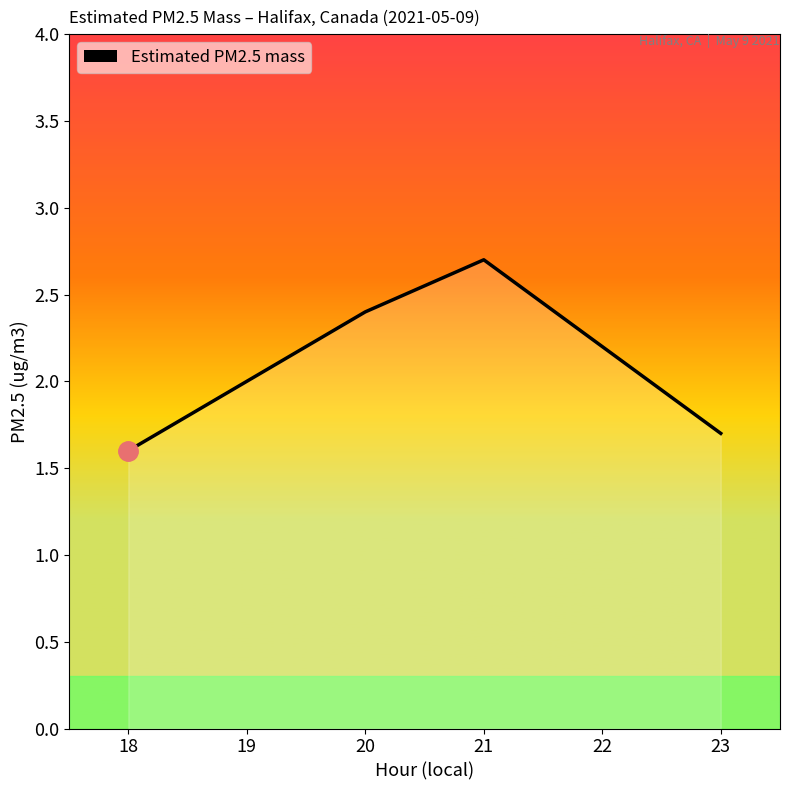

What is the change in value from 20 to 22?

-0.2